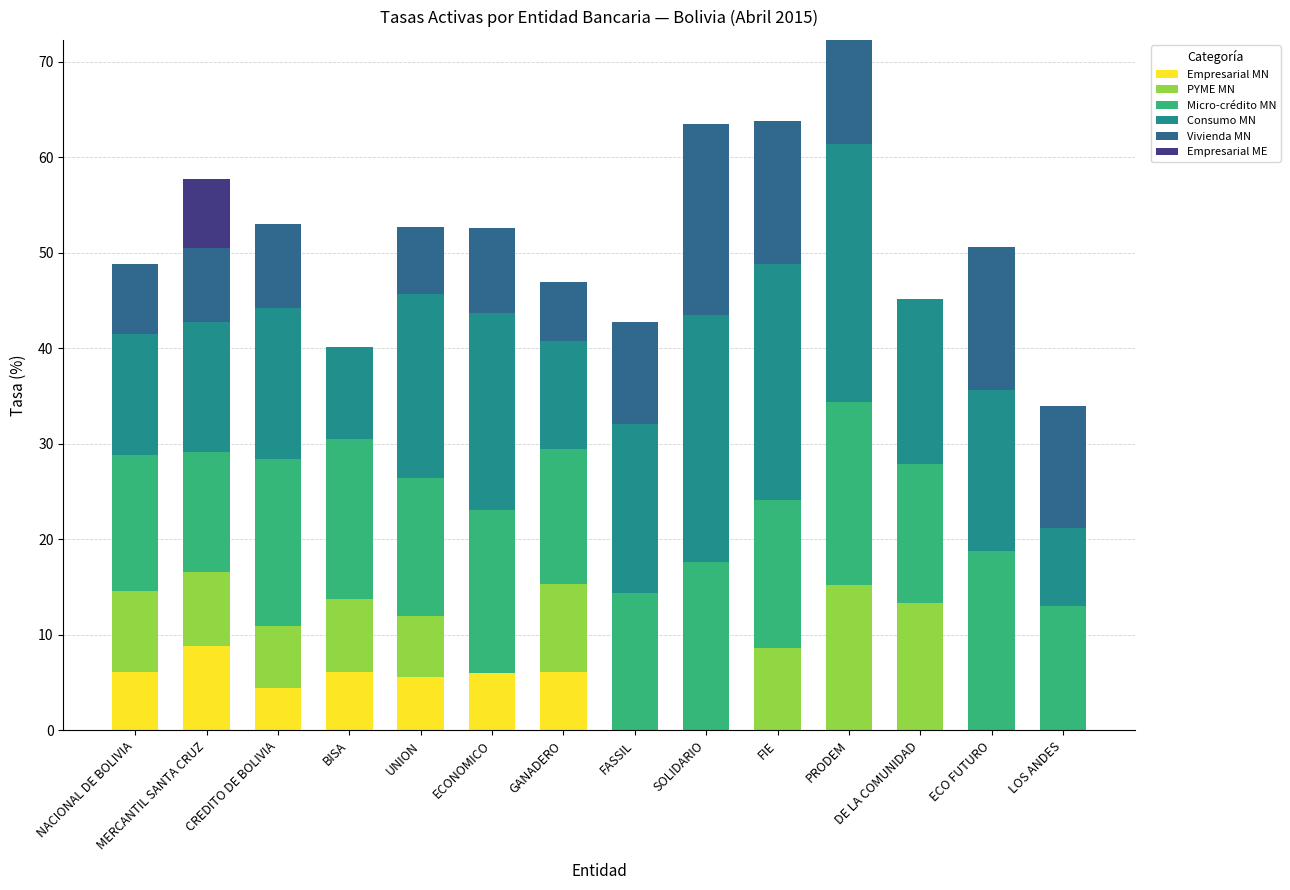

What is the total value across all series at FASSIL?

42.8